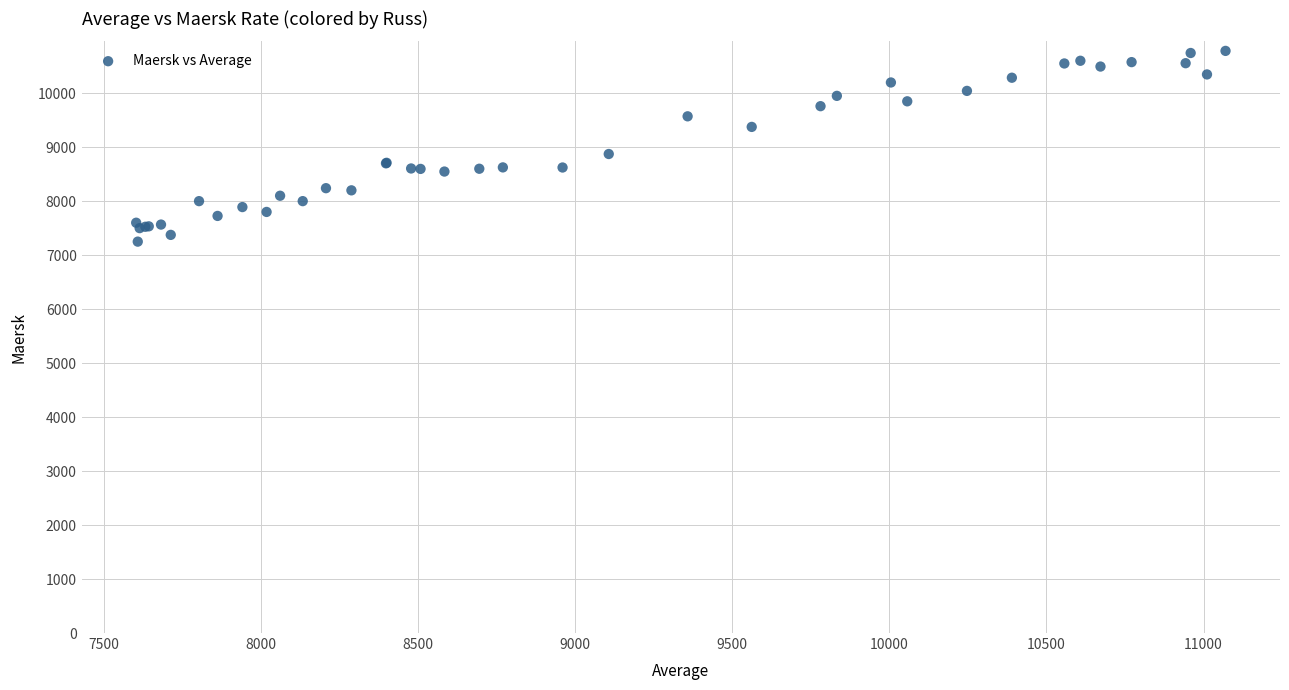

What Y value in the scatter plot is closest to 9016?

8873